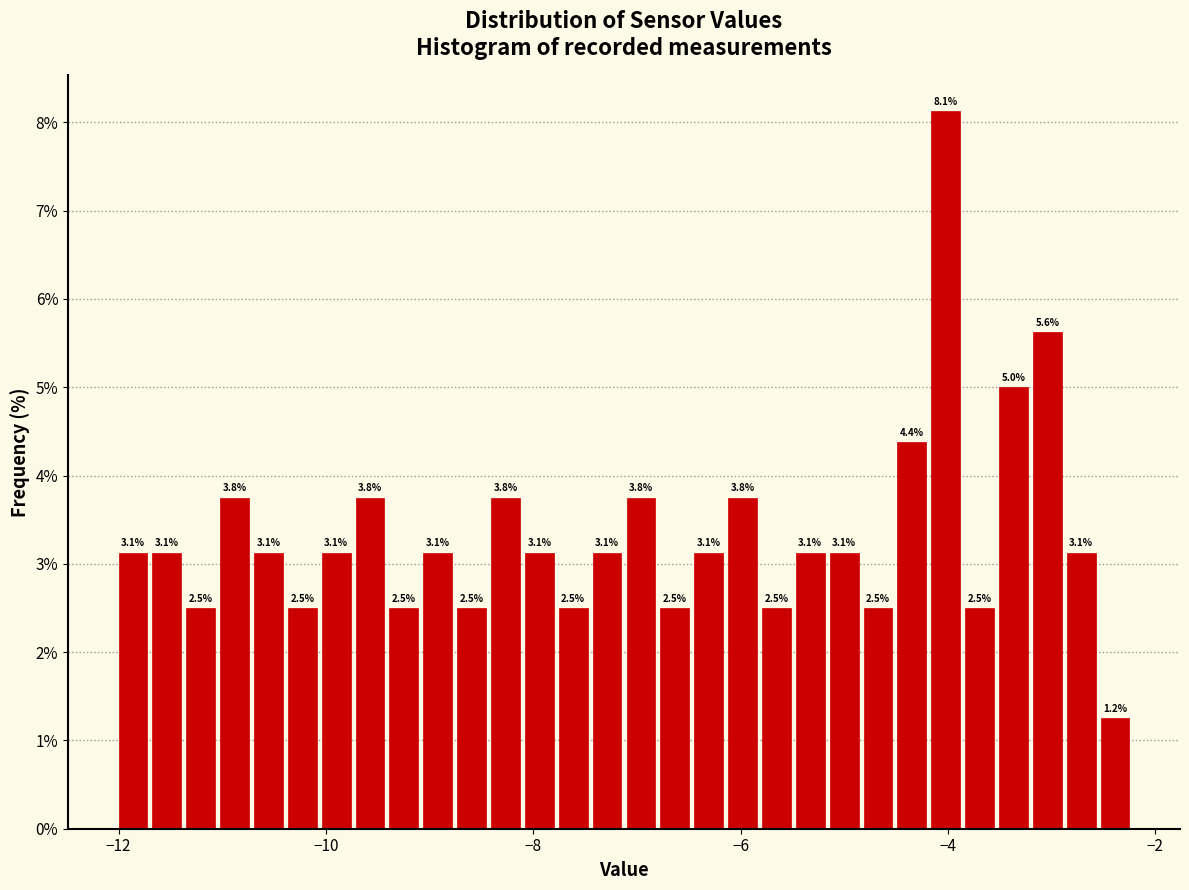

Around what value on the x-axis is the tallest bar? Give the approximate position of its centre, as read against the axis.

-4.0